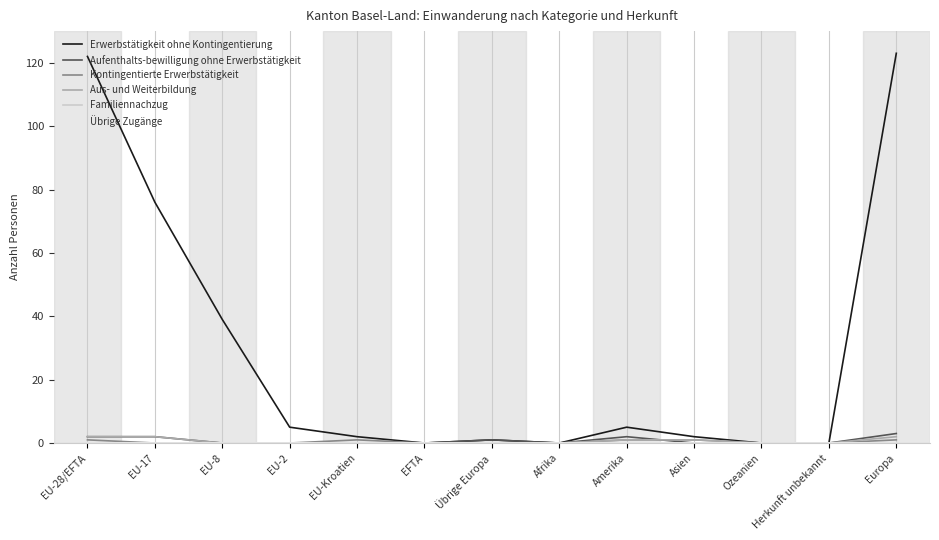

True or false: Kontingentierte Erwerbstätigkeit and Familiennachzug intersect in this chart.

False